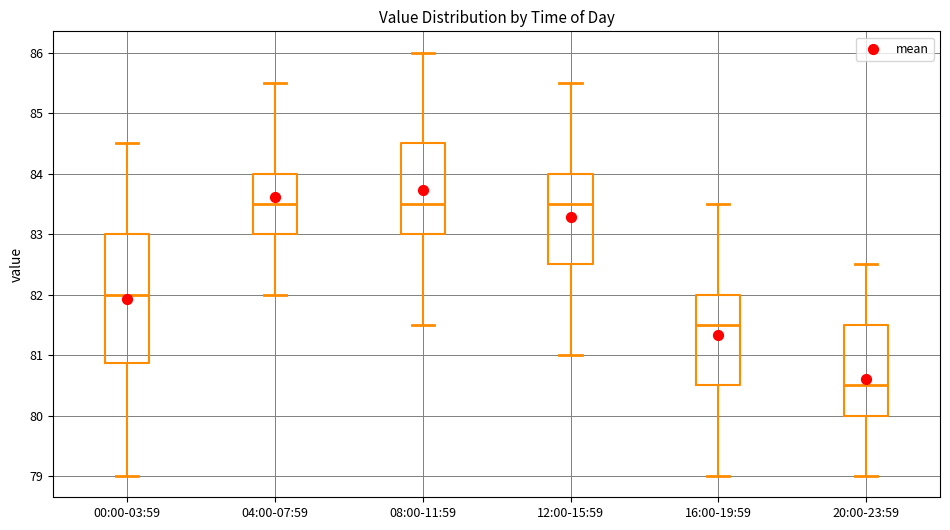

Which box's median line is the lowest?

20:00-23:59